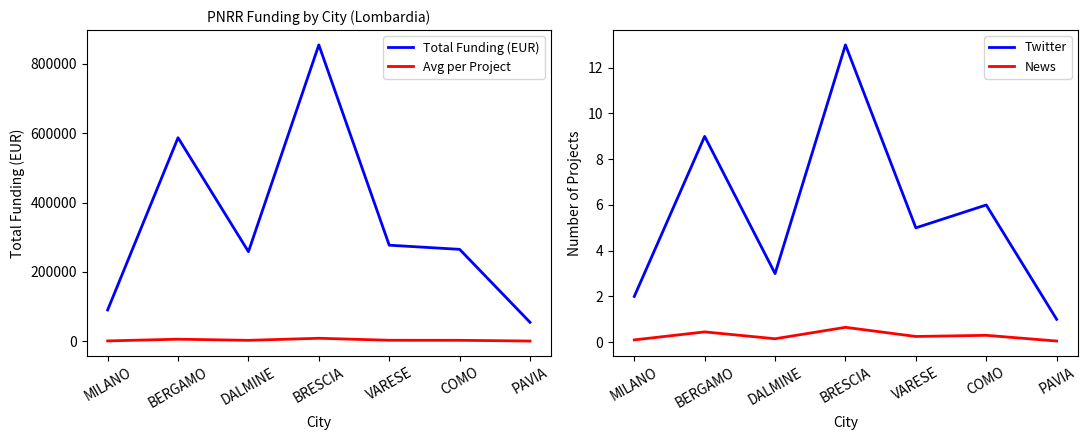

True or false: Avg per Project and News intersect in this chart.

False